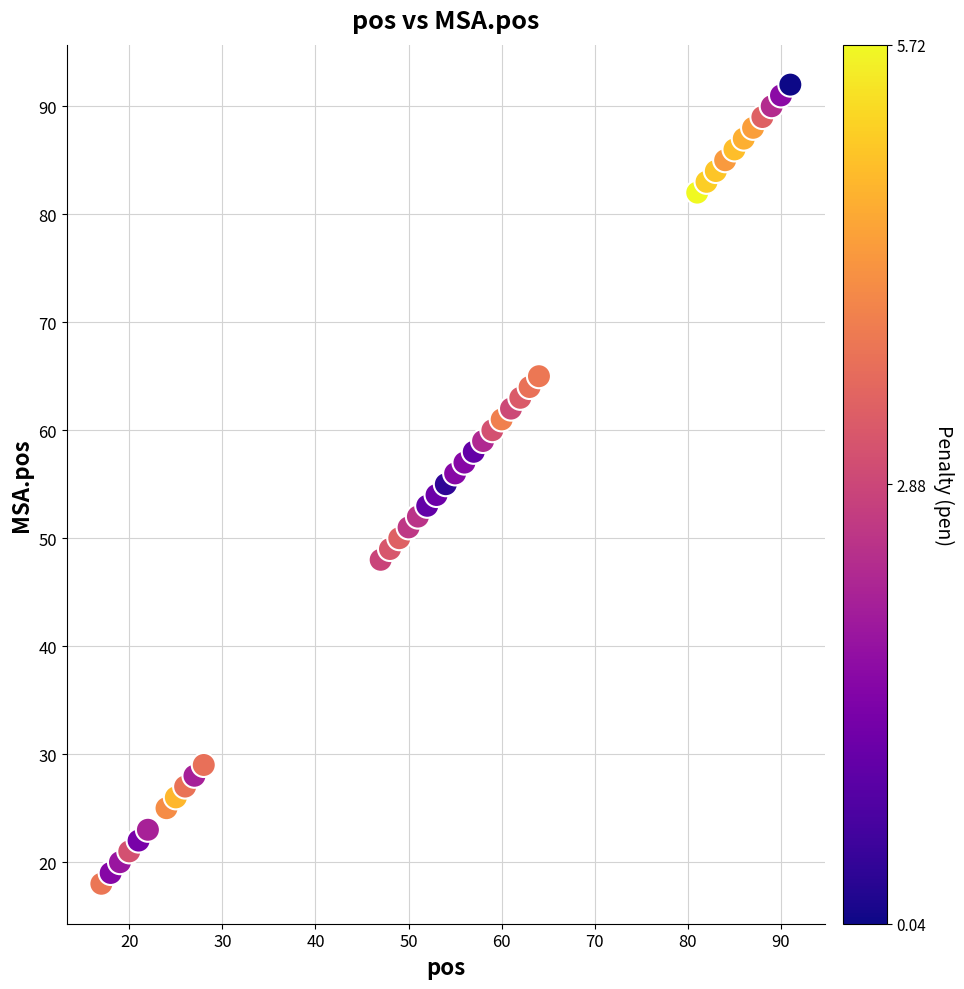

What is the range of Y values (max minus min)?

74